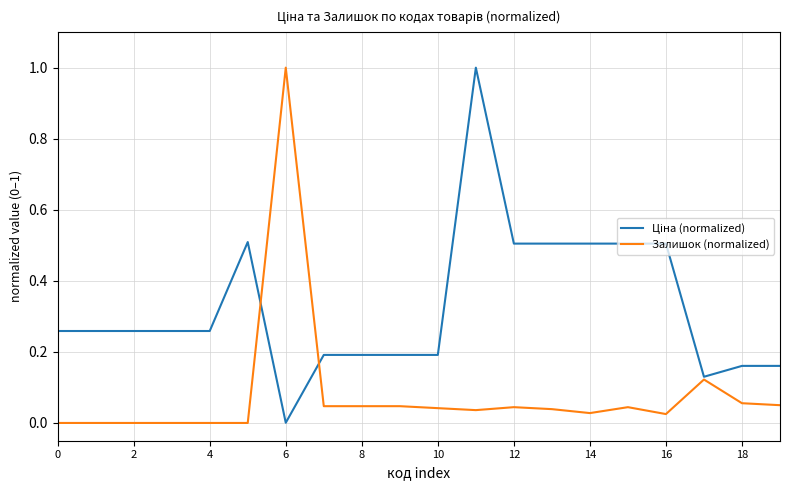

What is the highest value of the Залишок (normalized) series?

1.0